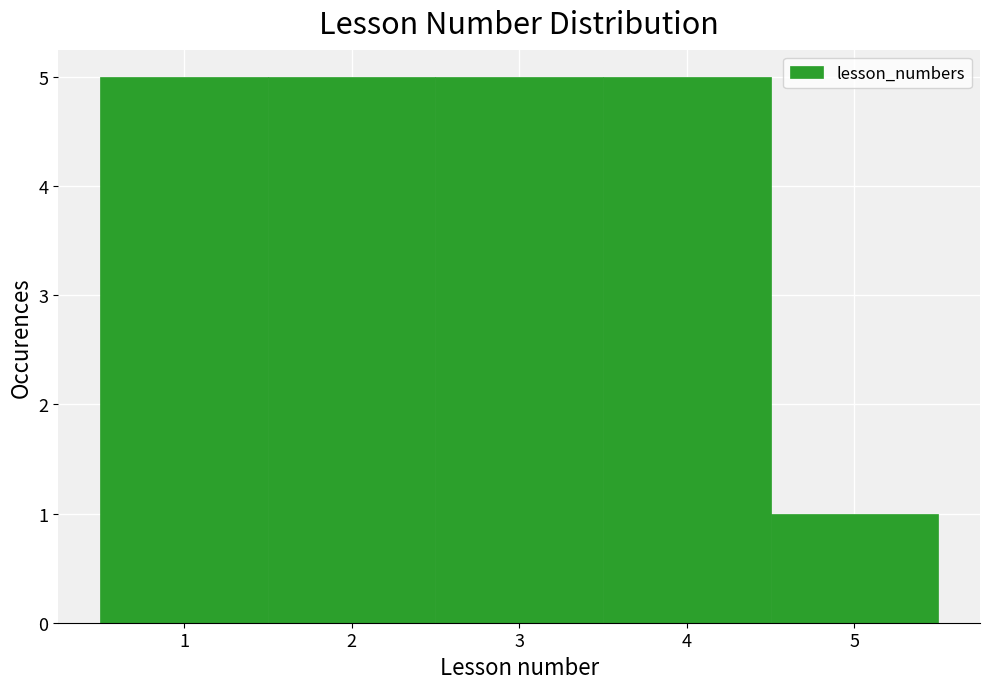

Reading left to right, list every bar in this chart as the range it spans on the x-axis followed by its height. The values are not printed on the chart, so give them approximately, as read against the axis.

0.5 to 1.5: 5
1.5 to 2.5: 5
2.5 to 3.5: 5
3.5 to 4.5: 5
4.5 to 5.5: 1